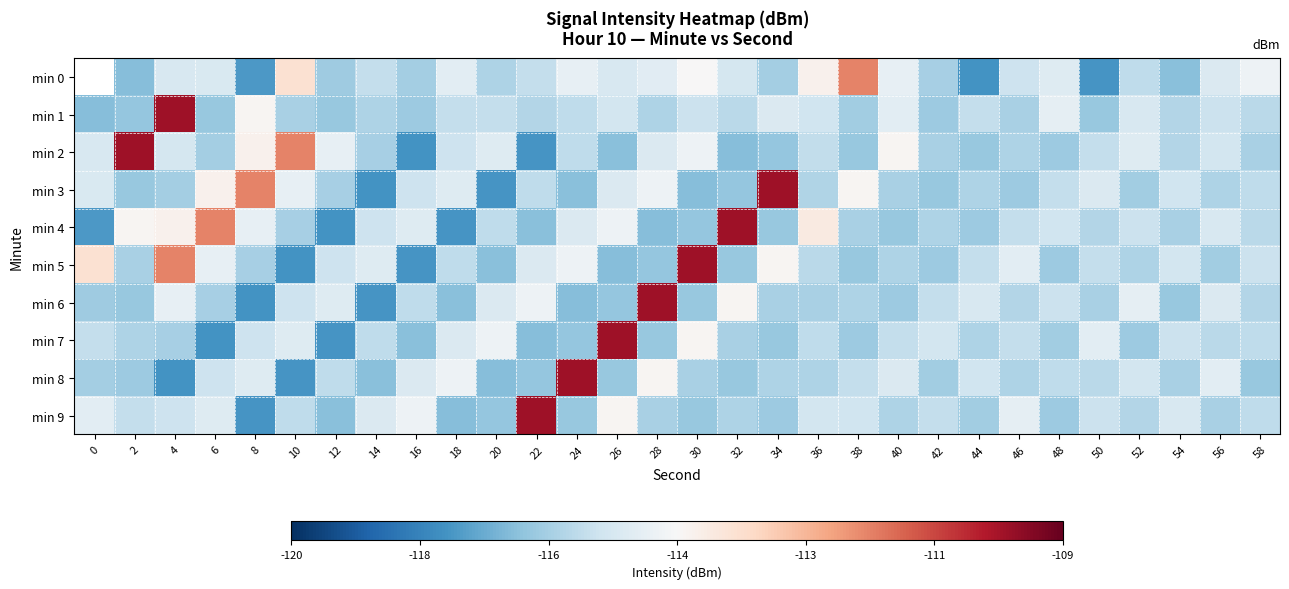

Rank the series at 42 from lowest to highest value.

min 3, min 5, min 1, min 8, min 0, min 2, min 4, min 6, min 9, min 7